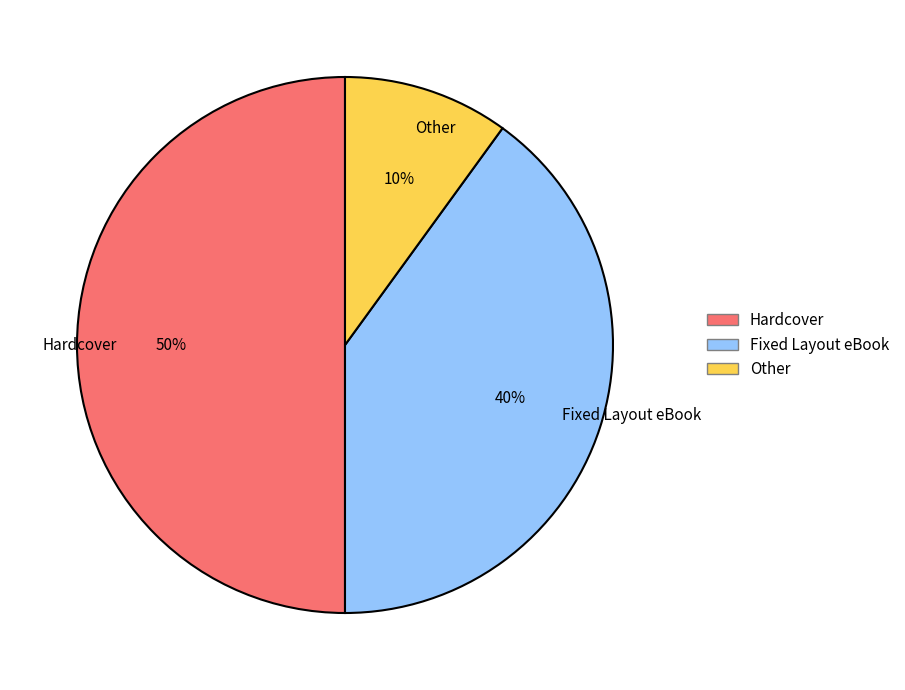

Which slice is the largest?

Hardcover